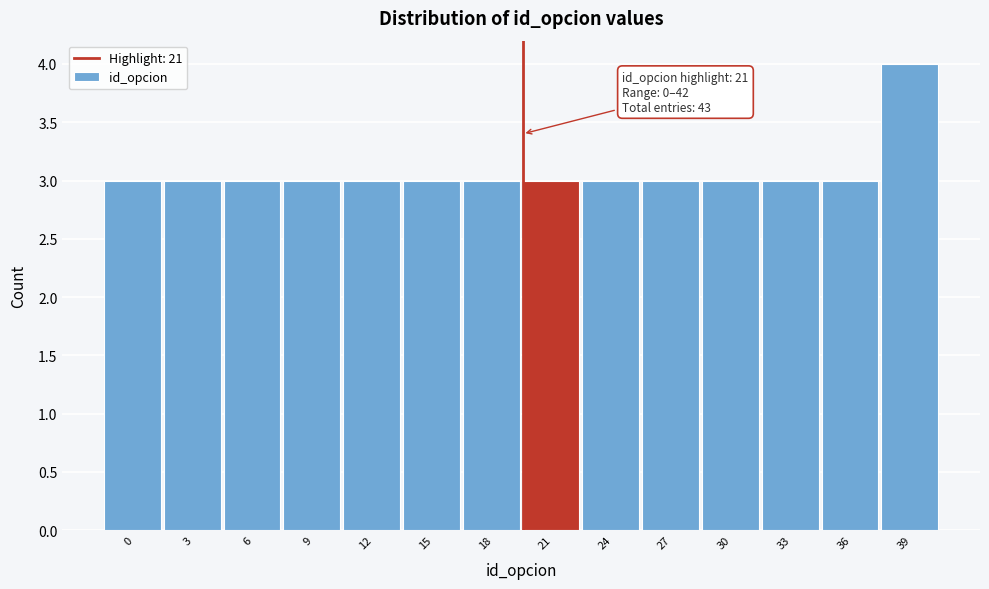

Reading left to right, transcribe all the data shown in this chart.

0=3	3=3	6=3	9=3	12=3	15=3	18=3	21=3	24=3	27=3	30=3	33=3	36=3	39=4